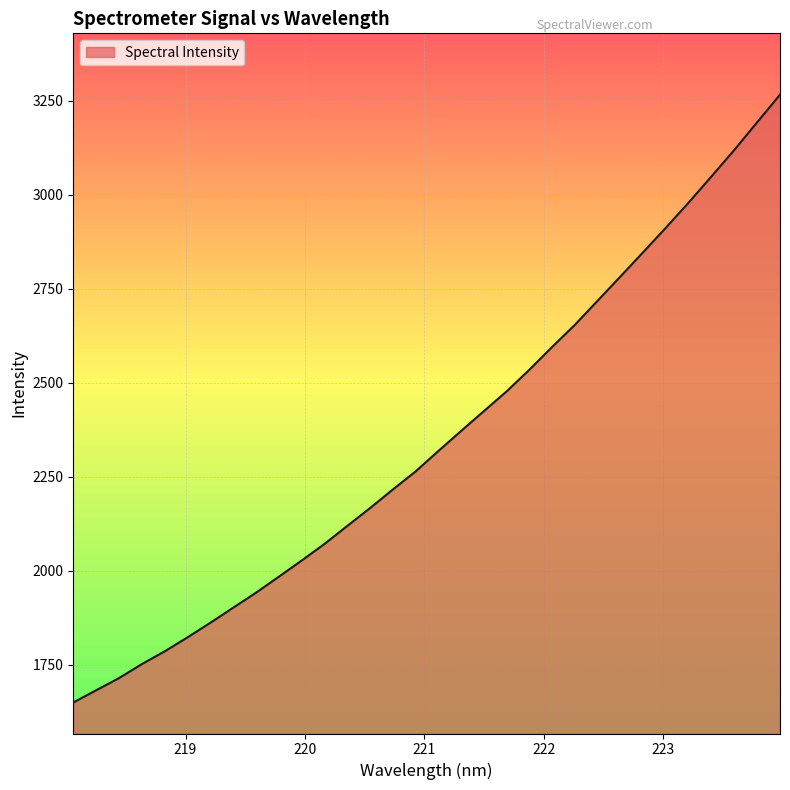

What is the maximum value shown in the chart?

3265.5